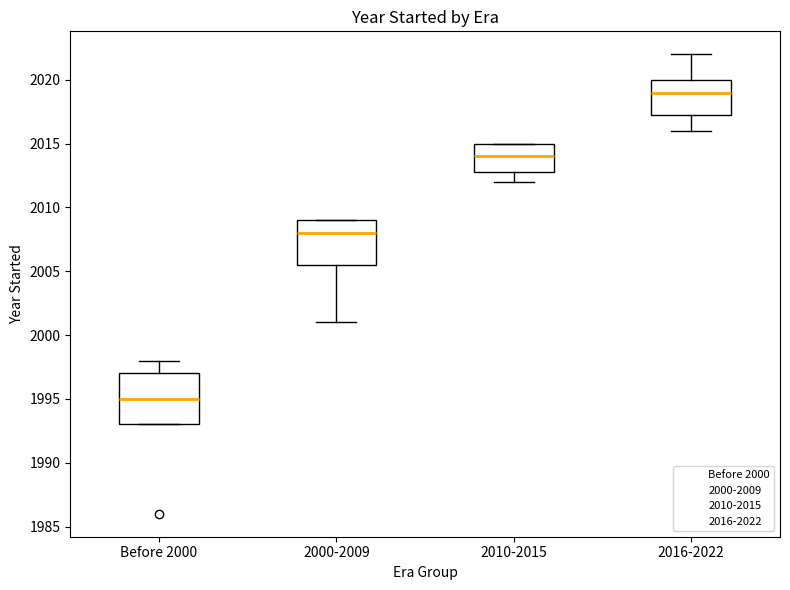

Reading left to right, read every box against the y-axis: the position of its median line, the range the box covers, and the ends of its whiskers. The values are not printed on the chart, so give them approximately, as read against the axis.

Before 2000: median 1995.0, box 1993.0 to 1997.0, whiskers 1993.0 to 1998.0
2000-2009: median 2008.0, box 2005.5 to 2009.0, whiskers 2001.0 to 2009.0
2010-2015: median 2014.0, box 2013.0 to 2015.0, whiskers 2012.0 to 2015.0
2016-2022: median 2019.0, box 2017.5 to 2020.0, whiskers 2016.0 to 2022.0